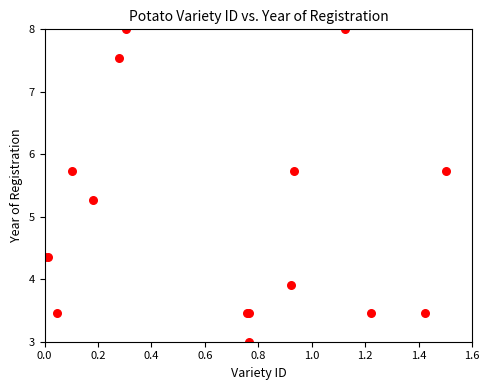

What Y value in the scatter plot is closest to 5?

5.3